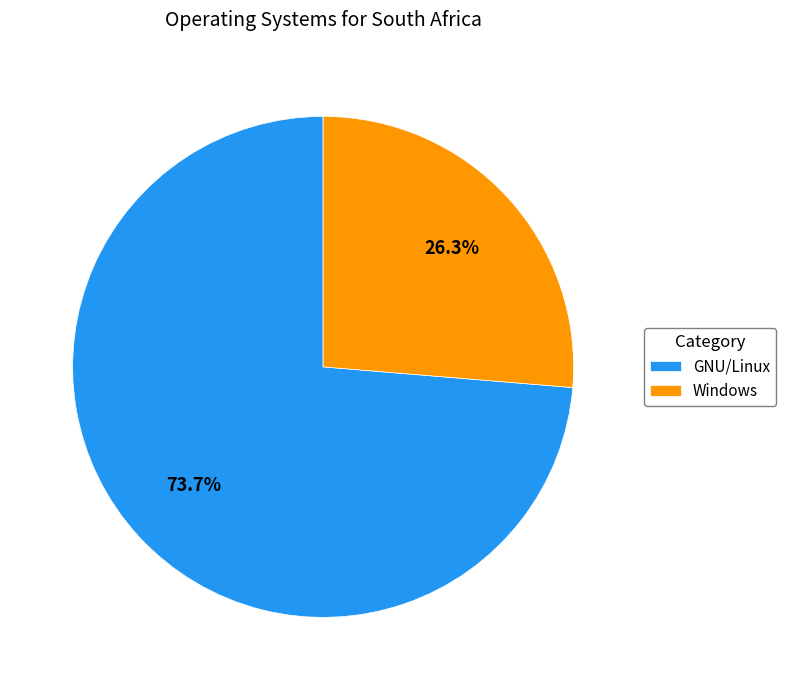

Approximately how many times larger is the value at Windows compared to GNU/Linux?

0.4